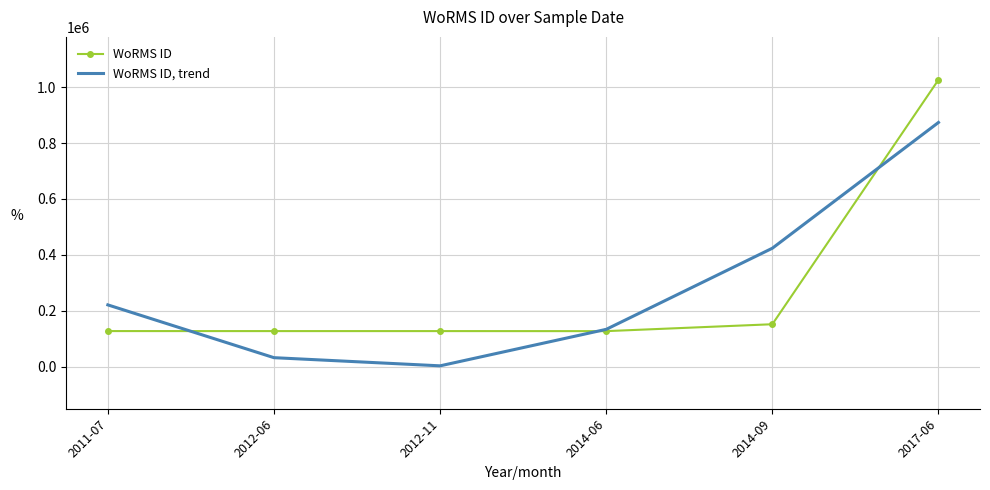

What is the difference between the maximum and minimum values in the WoRMS ID, trend series?

871234.0